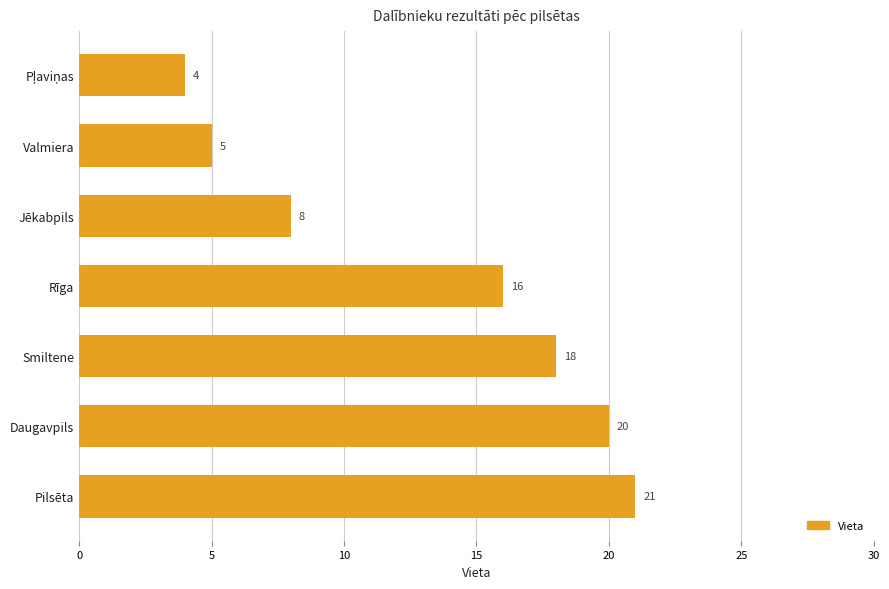

Reading top to bottom, list all the values displayed in this chart.

4	5	8	16	18	20	21